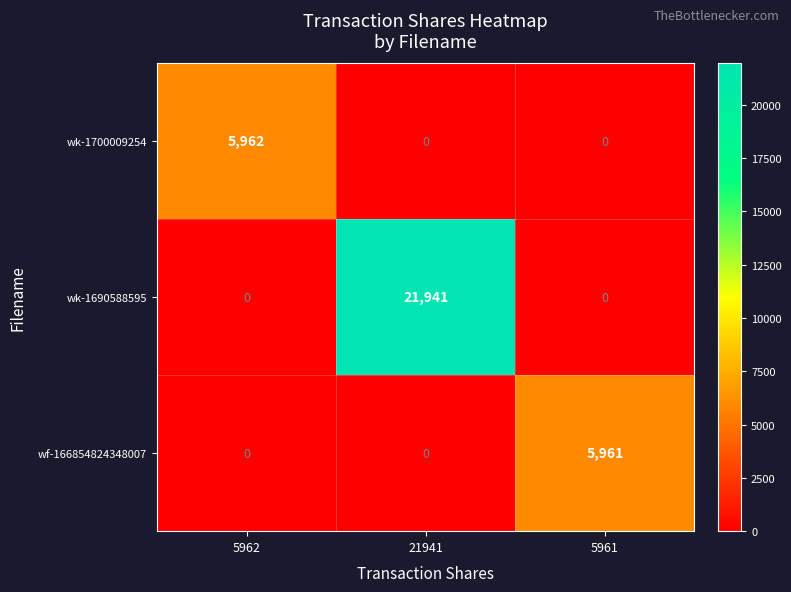

Reading left to right, transcribe all the data shown in this chart.

wk-1700009254: 5962=5962	21941=0	5961=0
wk-1690588595: 5962=0	21941=21941	5961=0
wf-166854824348007: 5962=0	21941=0	5961=5961